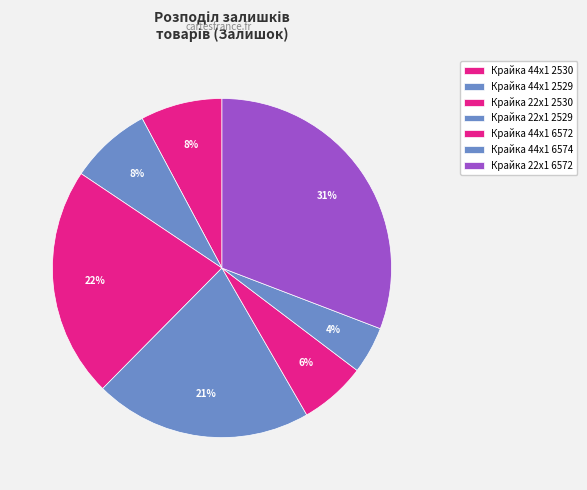

Count the number of slices in the pie.

7